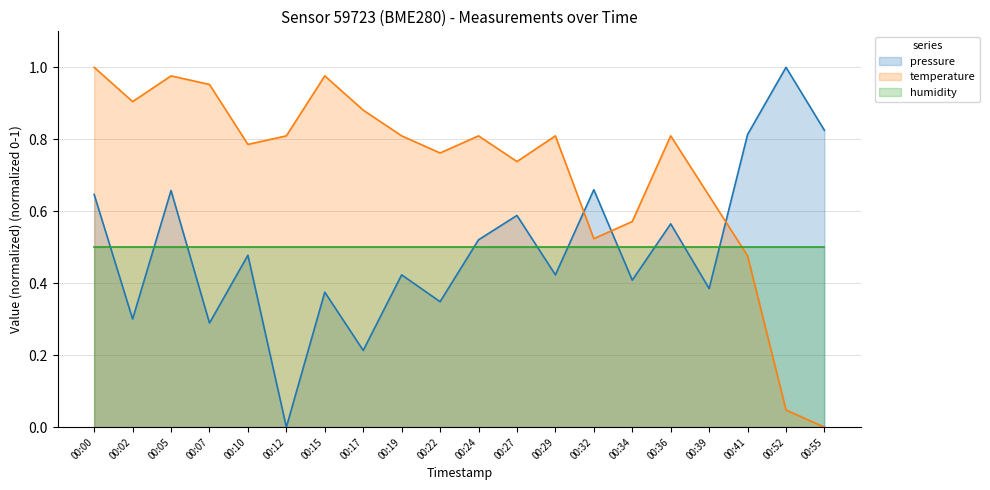

At how many categories does at least one series exceed 0?

20